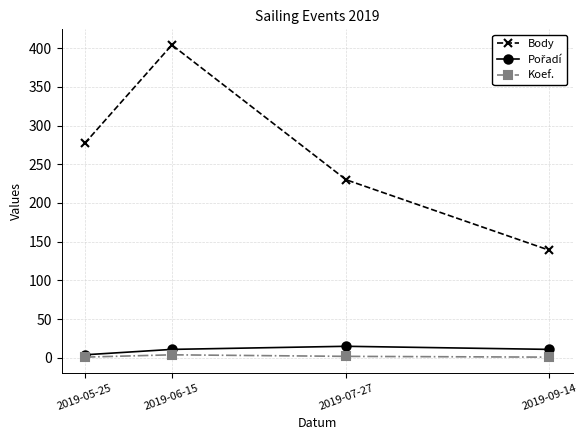

What is the maximum value shown in the chart?

404